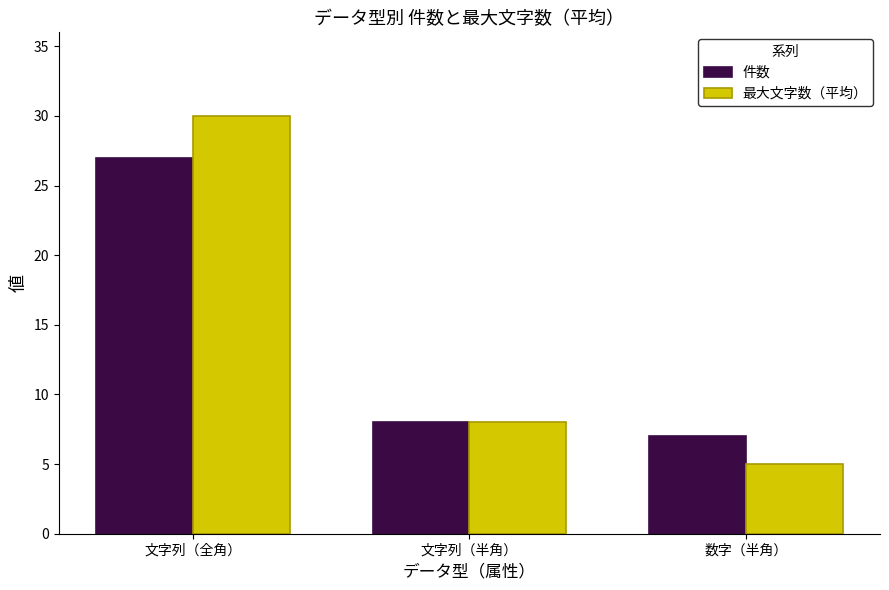

What is the total value across all series at 文字列（半角）?

16